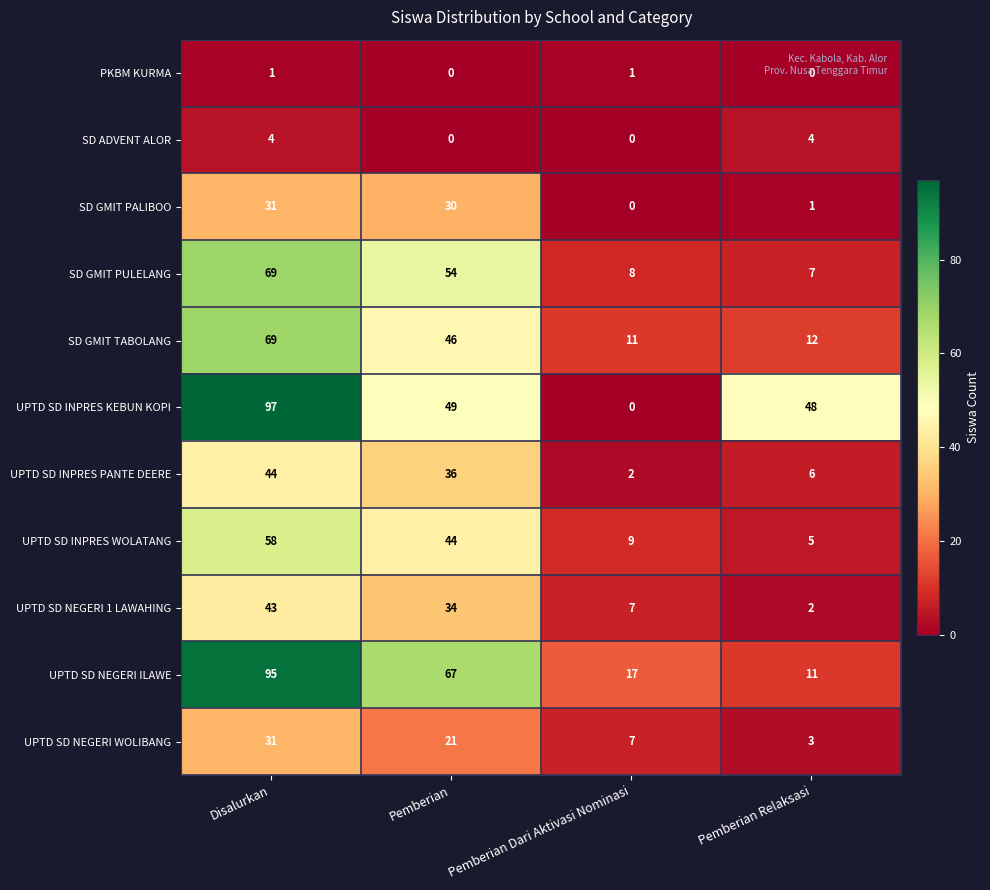

Which series has the largest range (max minus min)?

UPTD SD INPRES KEBUN KOPI